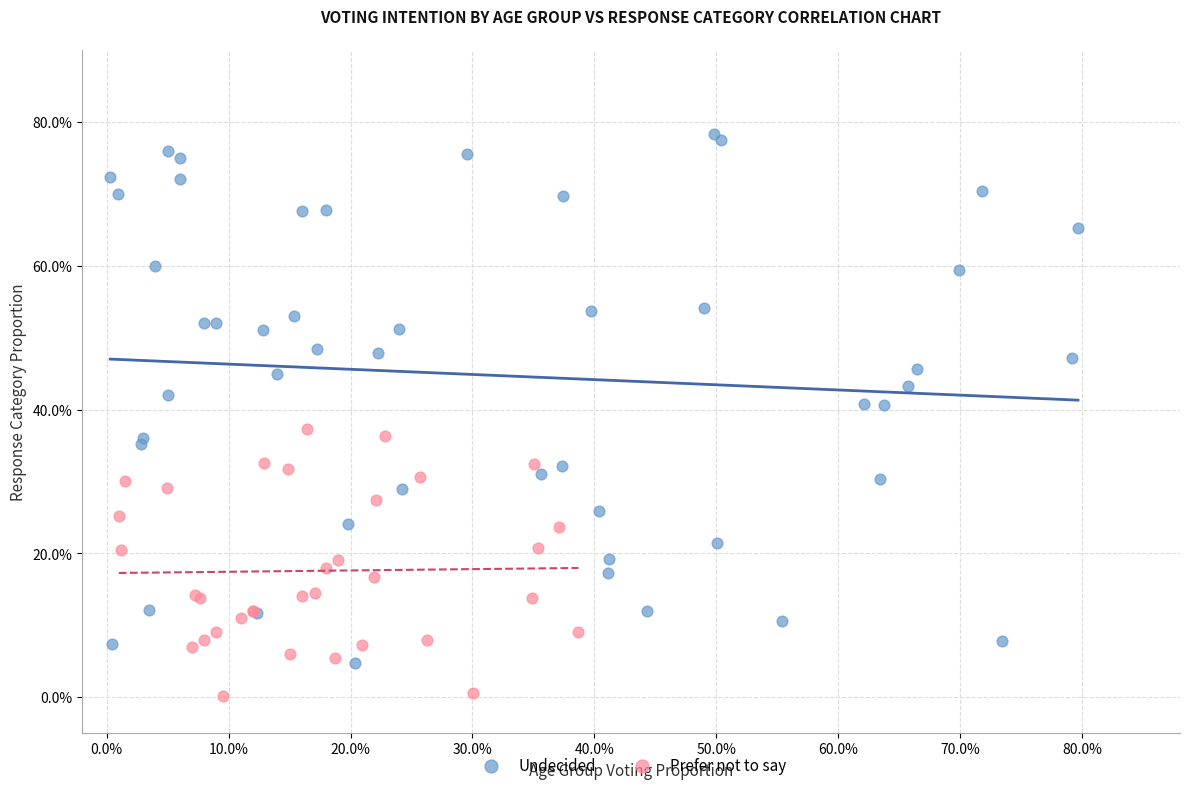

Which series contains the highest Y value?

Undecided